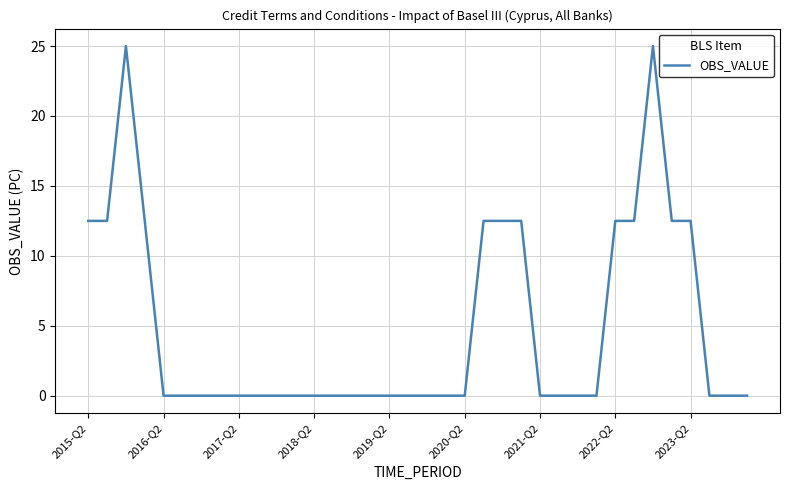

What is the difference between the maximum and minimum values?

25.0